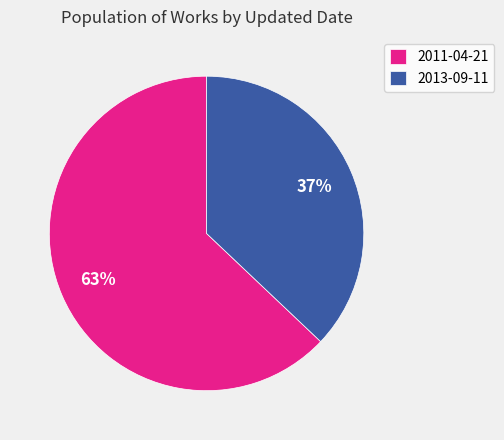

Which category has the biggest portion of the pie?

2011-04-21